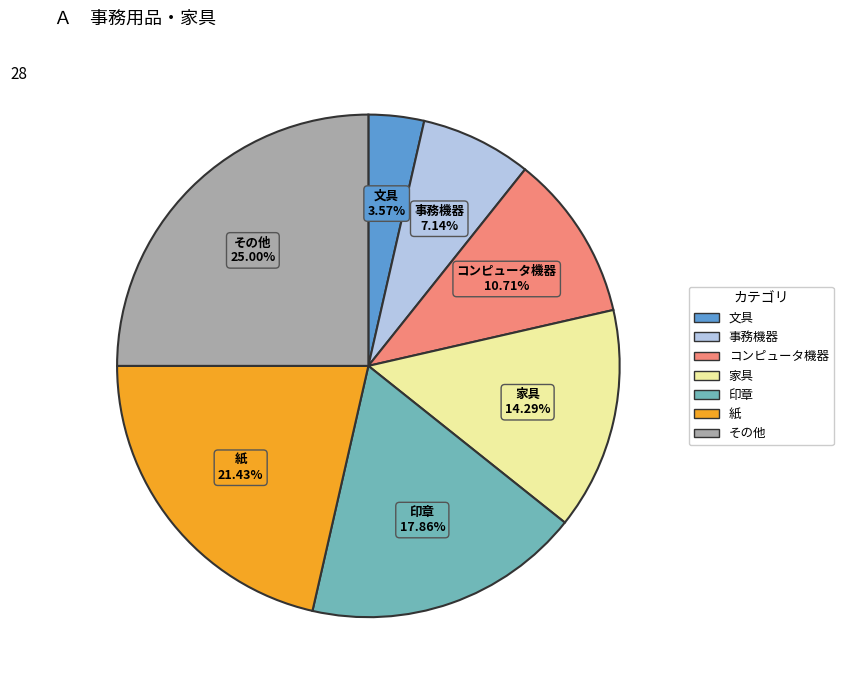

What percentage is the 印章 slice, to the nearest percent?

18%